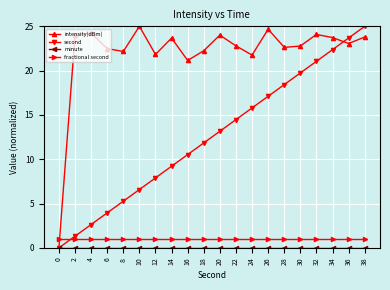

What is the difference between the maximum and minimum values in the intensity(dBm) series?

25.0